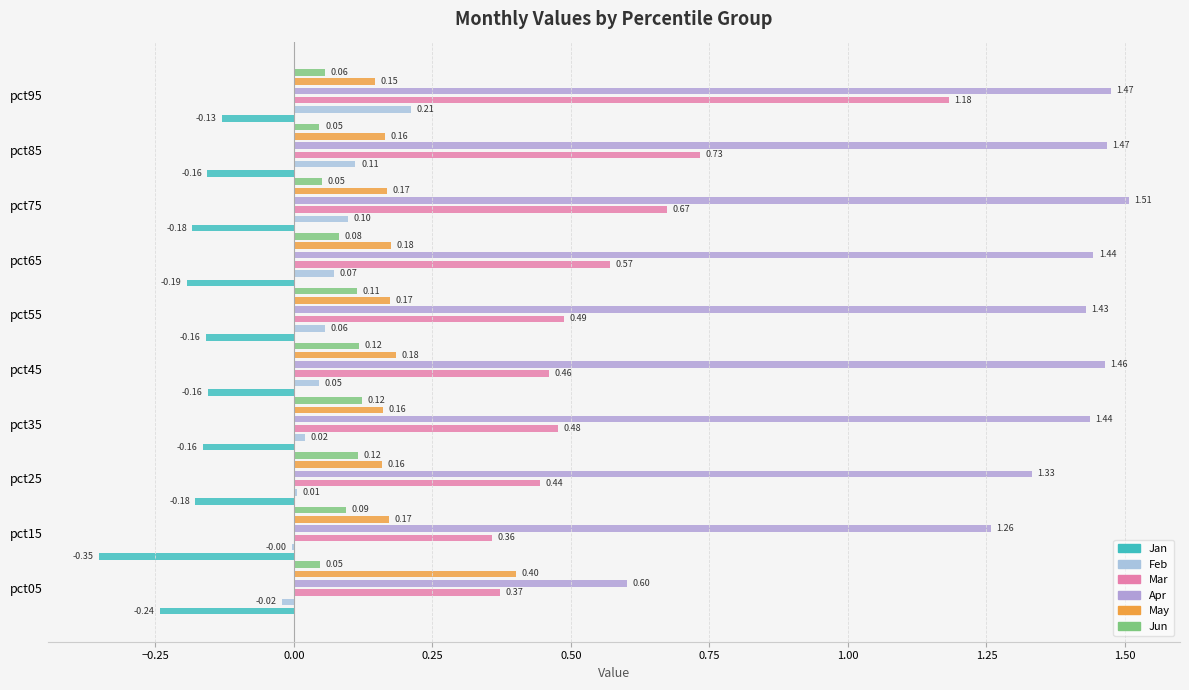

Reading right to left, extract all data points from this chart.

Jan: -0.1	-0.2	-0.2	-0.2	-0.2	-0.2	-0.2	-0.2	-0.4	-0.2
Feb: 0.2	0.1	0.1	0.1	0.1	0.0	0.0	0.0	-0.0	-0.0
Mar: 1.2	0.7	0.7	0.6	0.5	0.5	0.5	0.4	0.4	0.4
Apr: 1.5	1.5	1.5	1.4	1.4	1.5	1.4	1.3	1.3	0.6
May: 0.1	0.2	0.2	0.2	0.2	0.2	0.2	0.2	0.2	0.4
Jun: 0.1	0.0	0.1	0.1	0.1	0.1	0.1	0.1	0.1	0.0